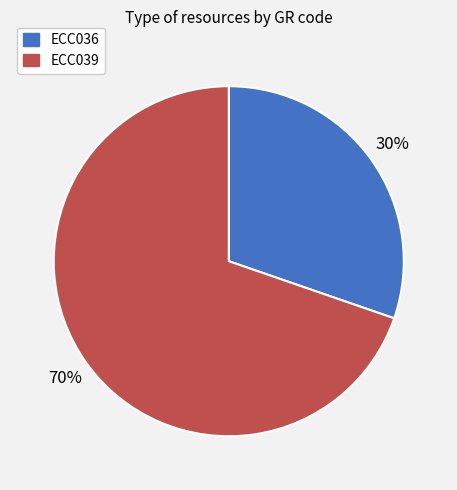

How many segments does this pie chart have?

2